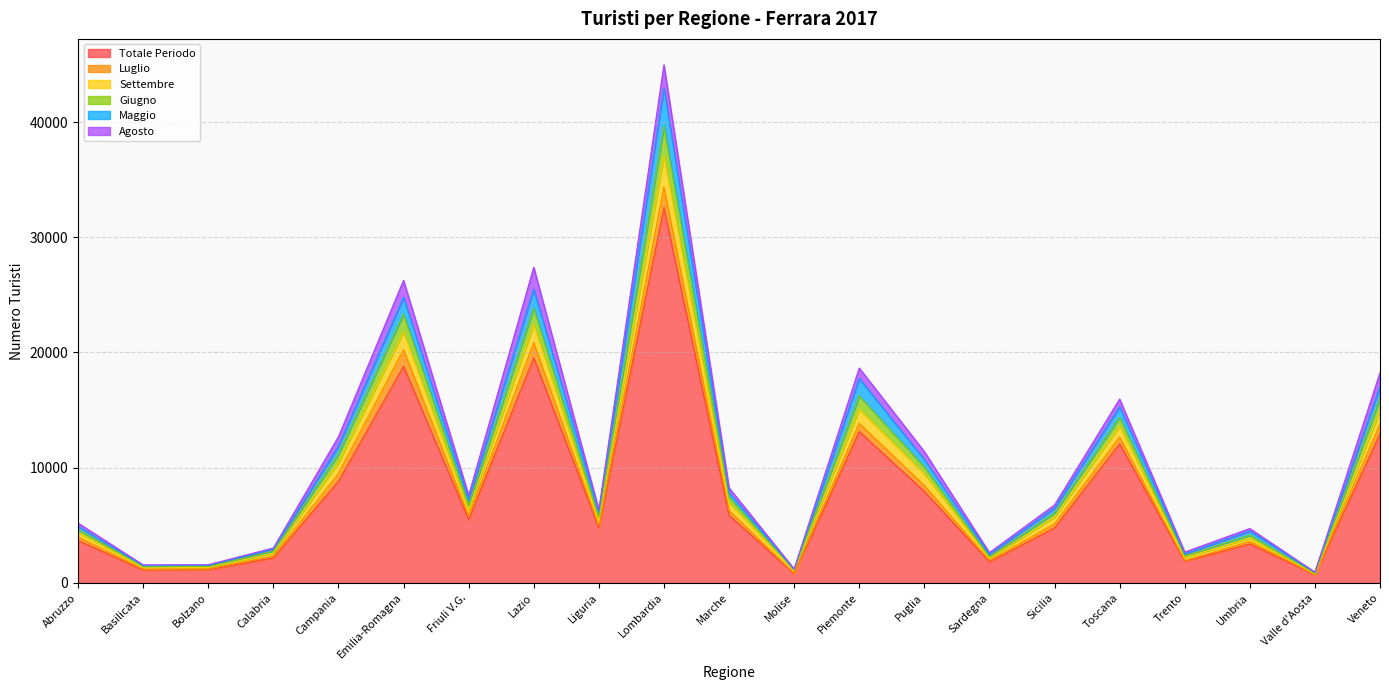

What is the maximum value for Totale Periodo?

32571